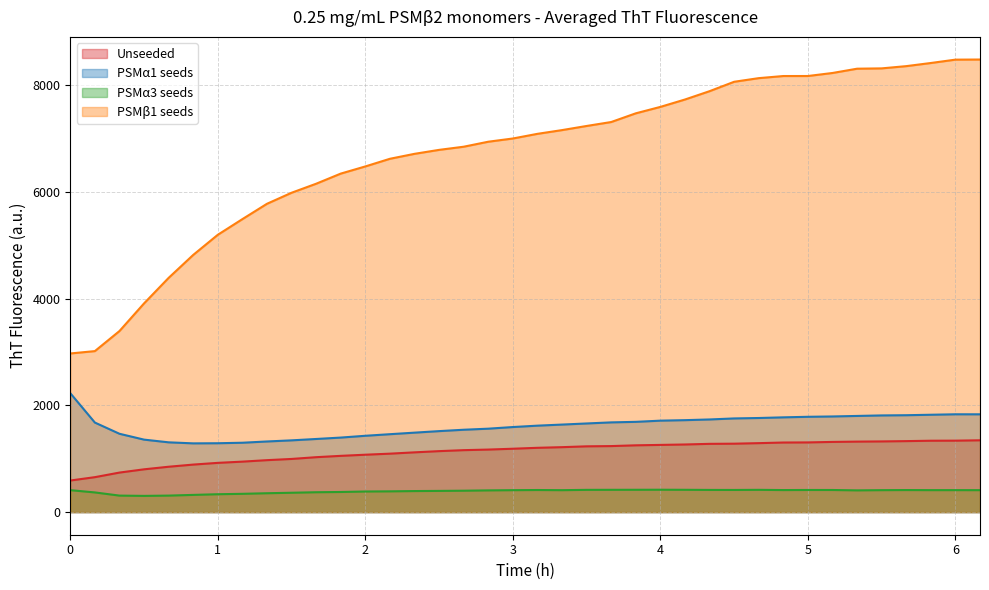

True or false: PSMα1 seeds and PSMβ1 seeds intersect in this chart.

False